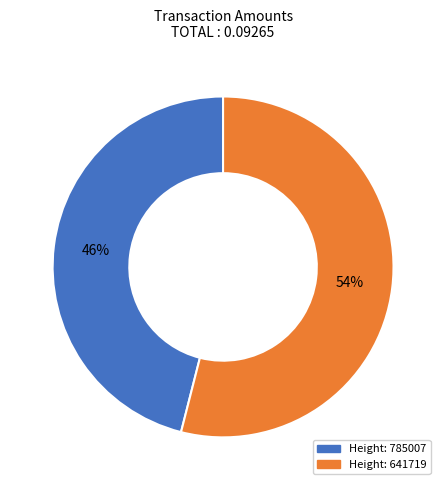

Rank the categories by value from lowest to highest.

Height: 785007, Height: 641719